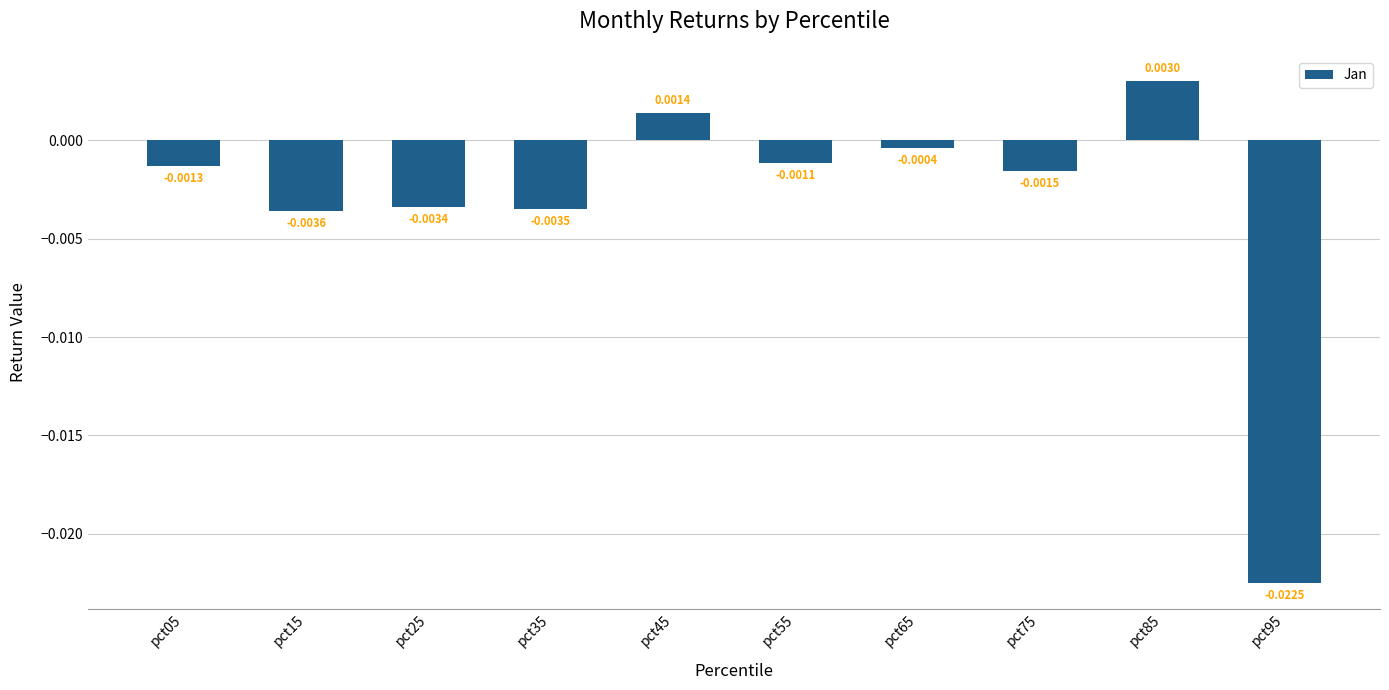

Does the chart contain any negative values?

Yes